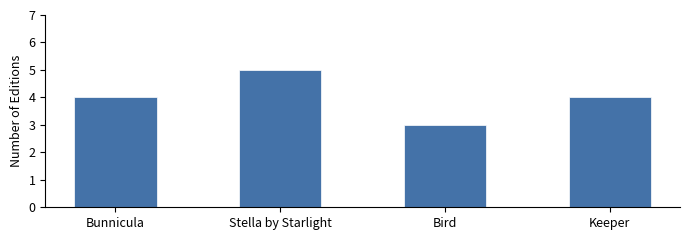

What is the smallest value displayed?

3